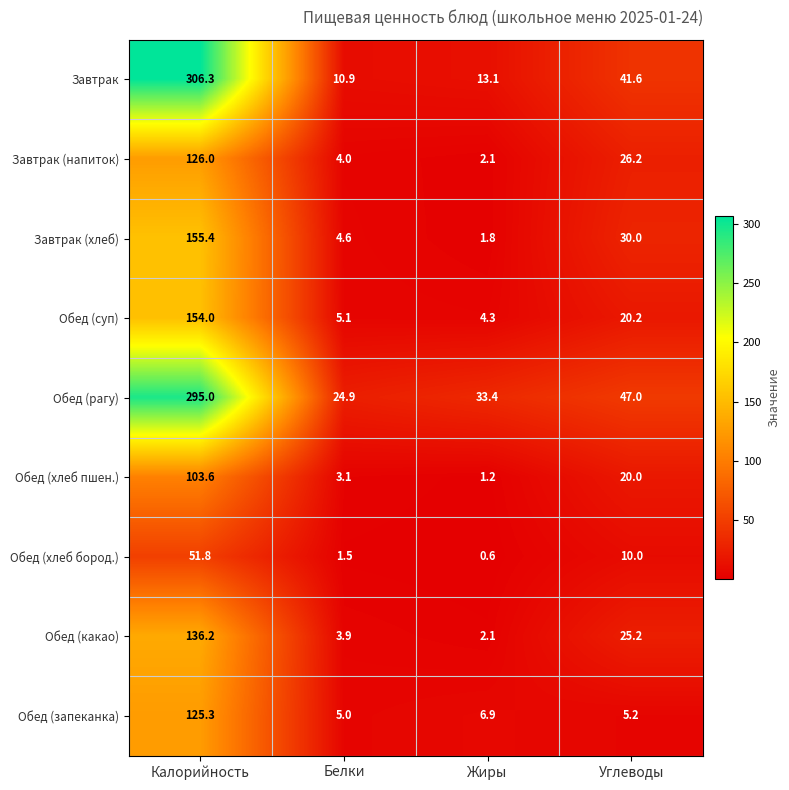

Which series has the widest spread of values?

Завтрак